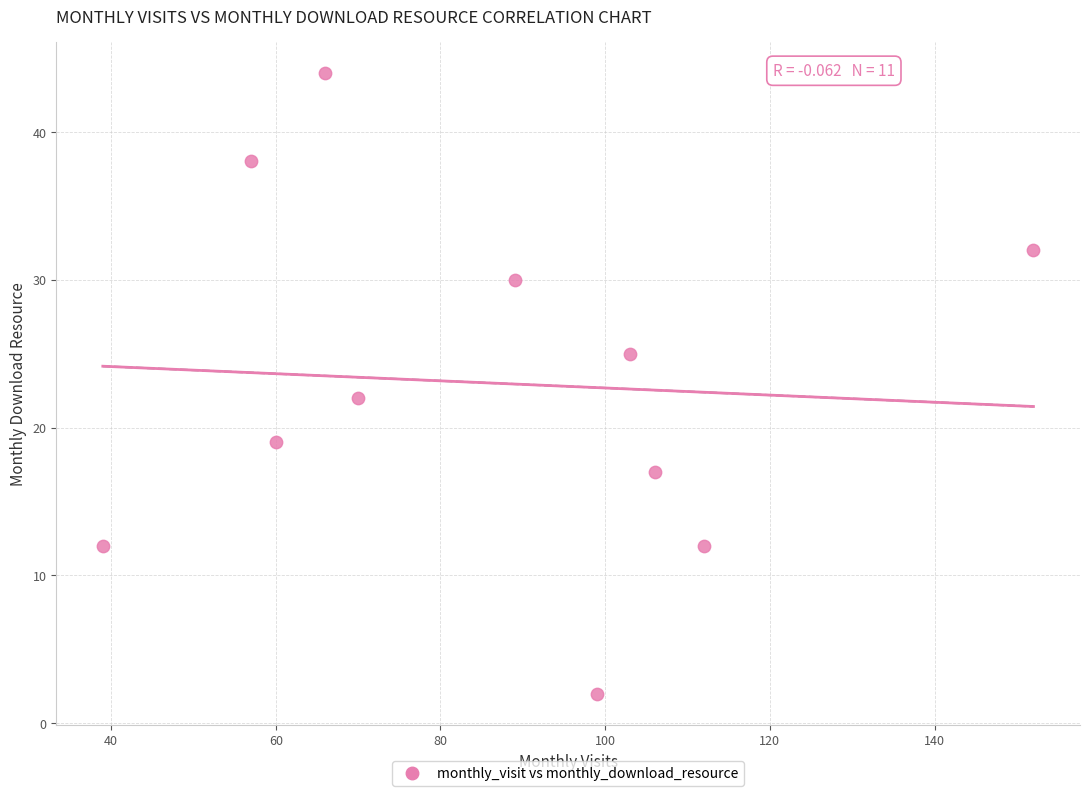

What Y value in the scatter plot is closest to 23?

22